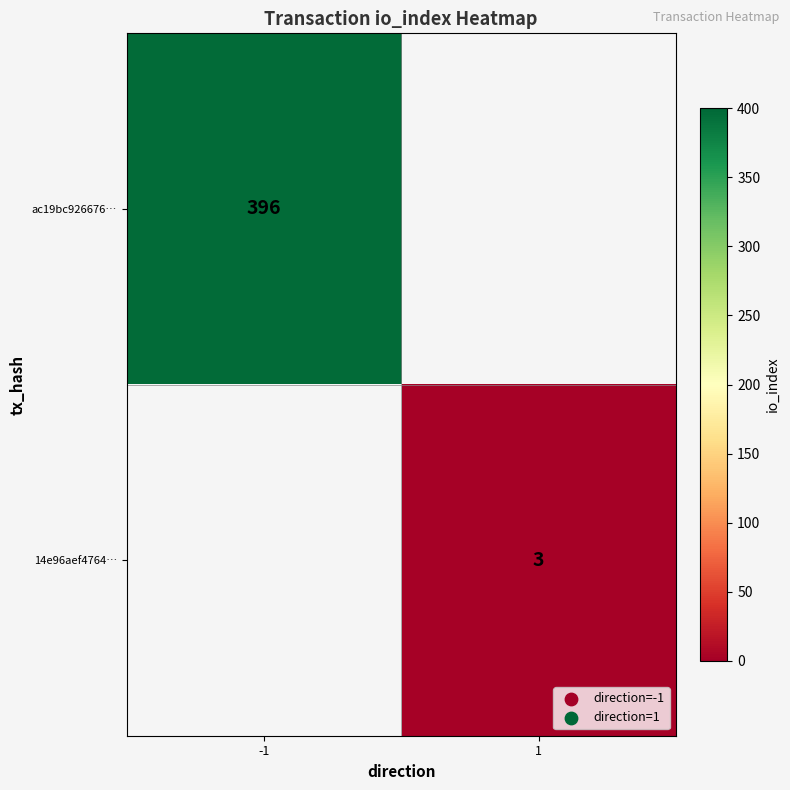

How many series are shown in this chart?

2